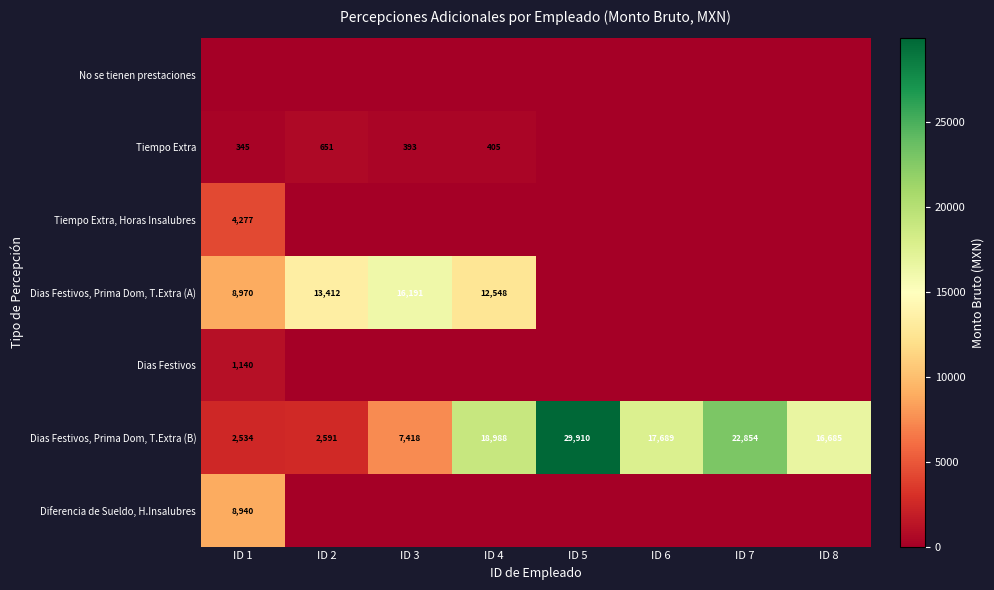

List the labels in order of Dias Festivos, Prima Dom, T.Extra (B) value, smallest first.

ID 1, ID 2, ID 3, ID 8, ID 6, ID 4, ID 7, ID 5